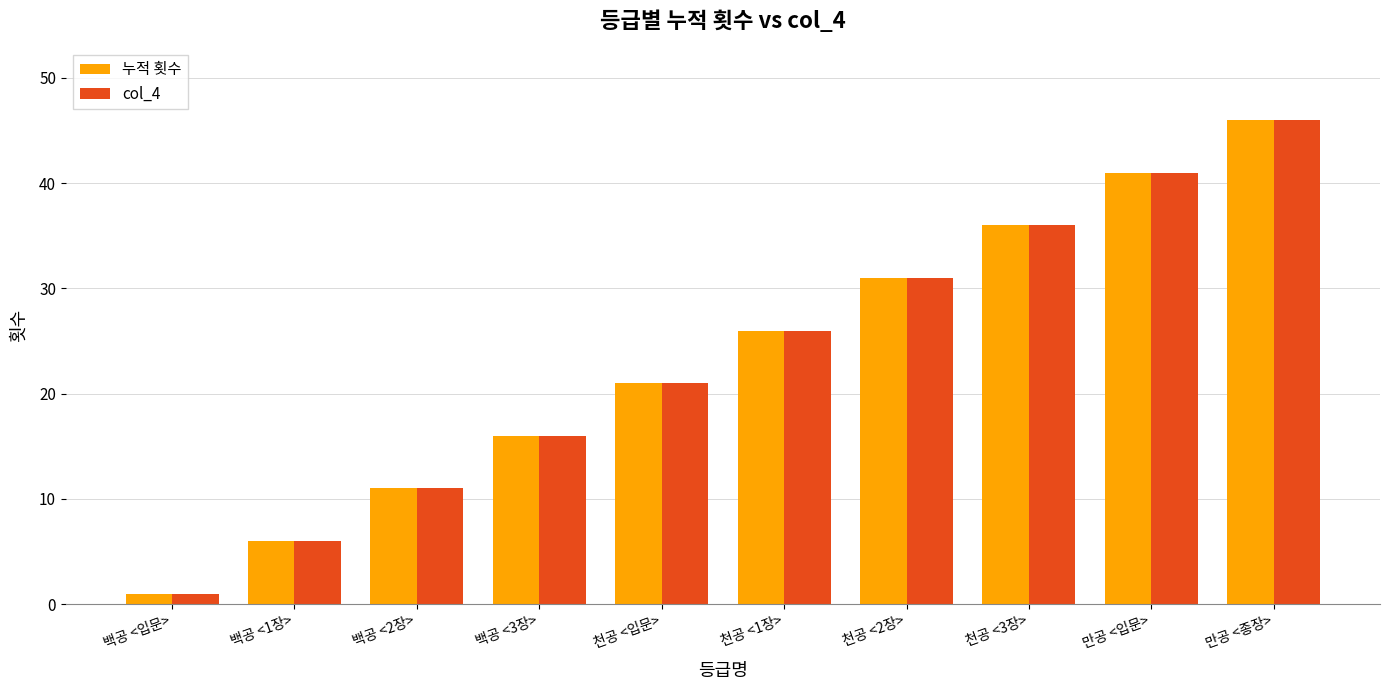

What is the difference between the maximum and minimum values in the col_4 series?

45